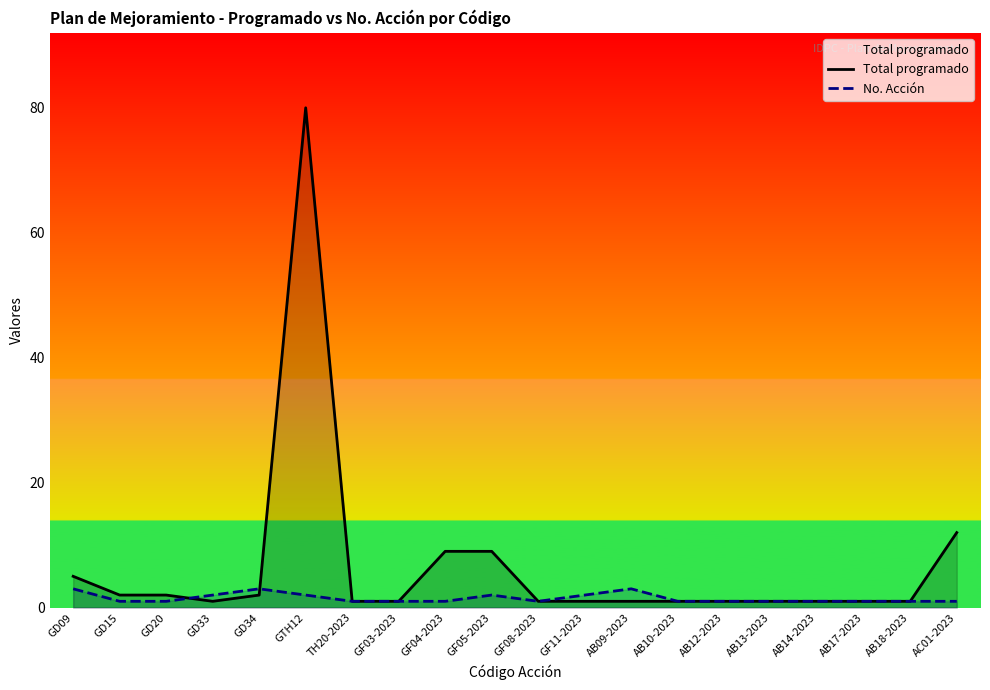

What position from the right is GF03-2023?

13